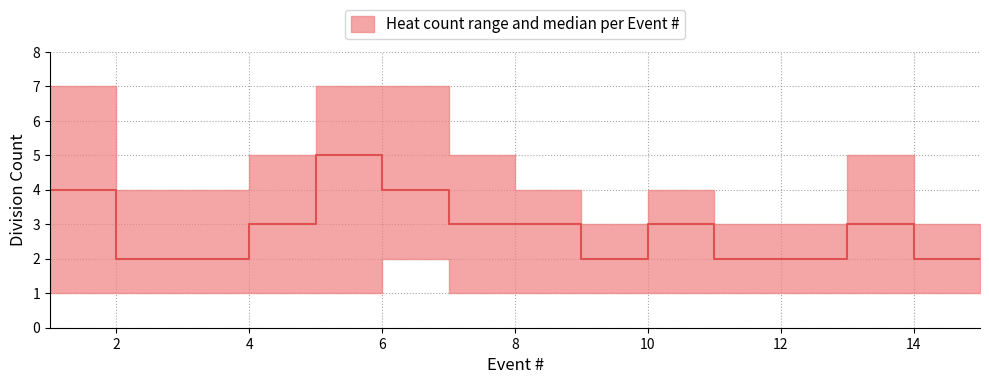

True or false: upper and median intersect in this chart.

False